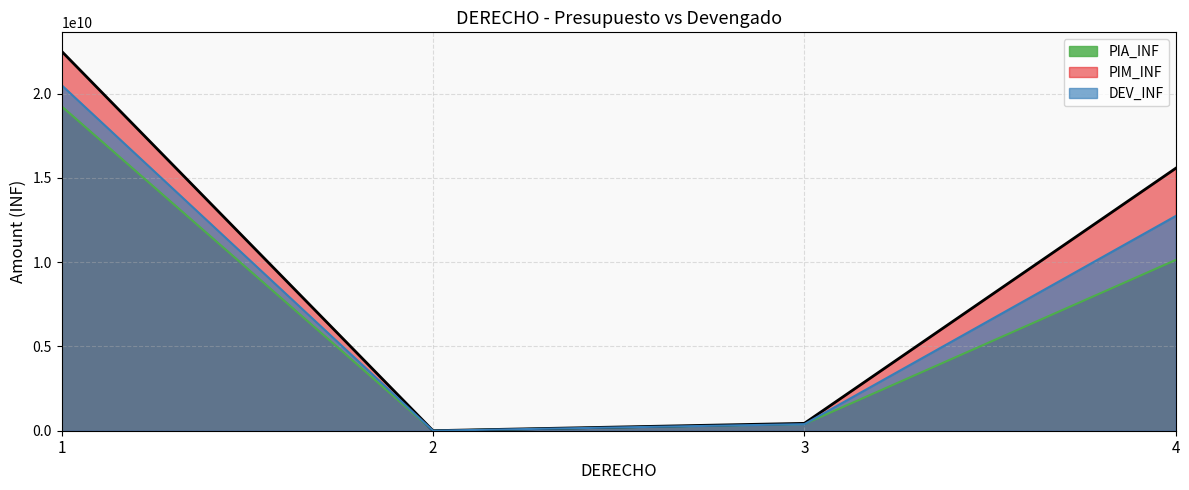

Which series changed the most between 1 and 3?

PIM_INF